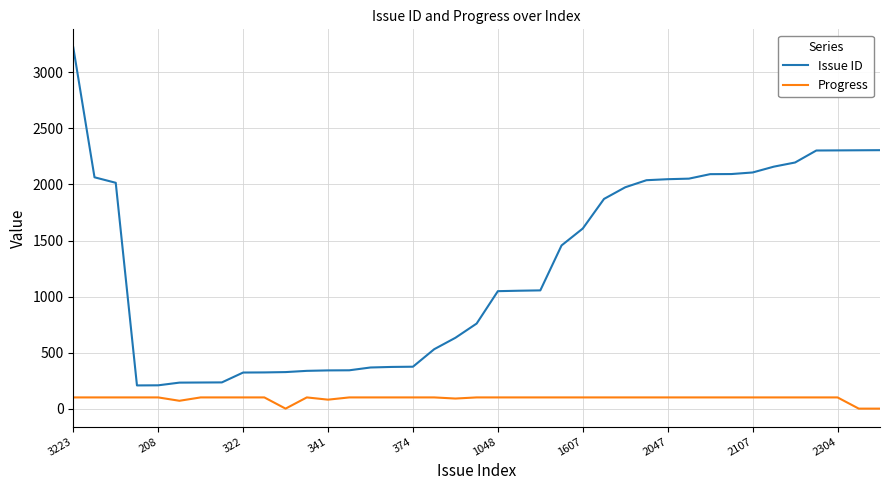

Which series has the largest total across all categories?

Issue ID